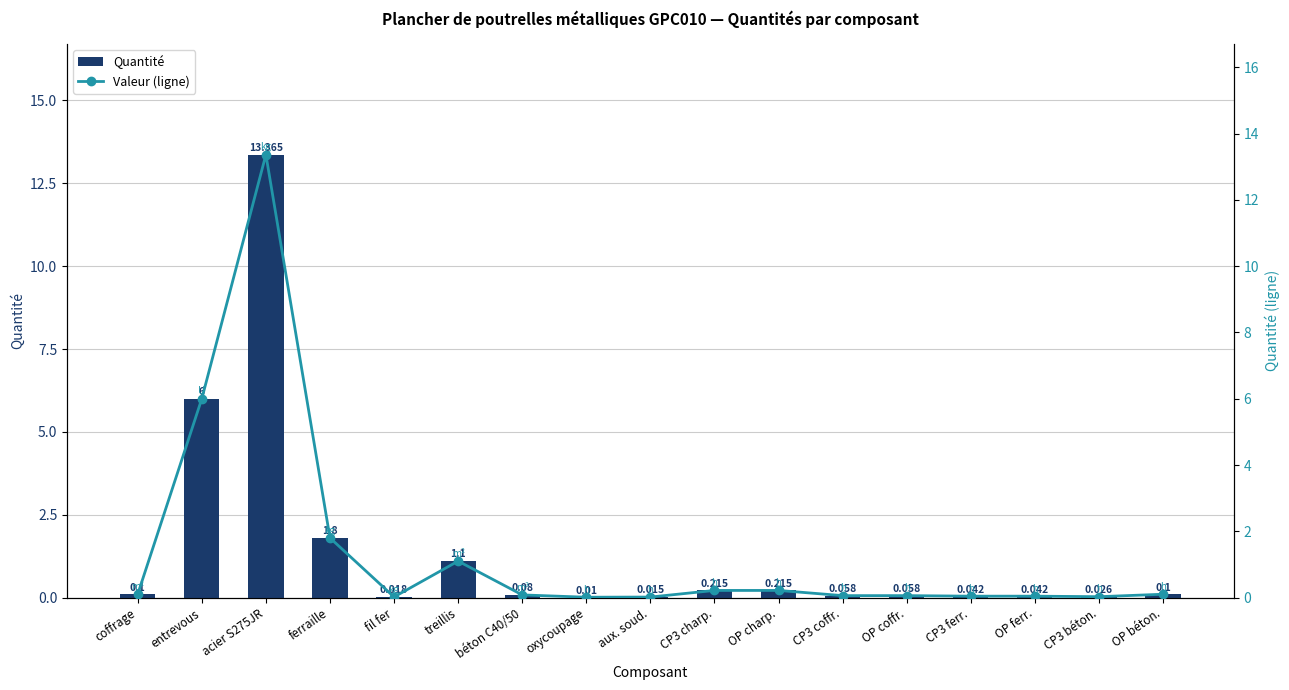

List the series in order of their peak value, lowest first.

Quantité, Valeur (ligne)